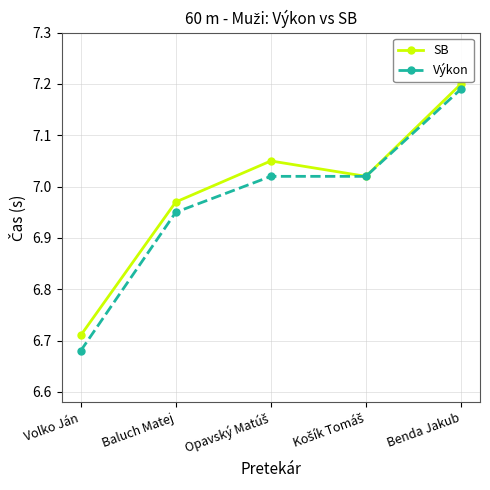

The value of Výkon at Volko Ján is 9.2. True or false?

False